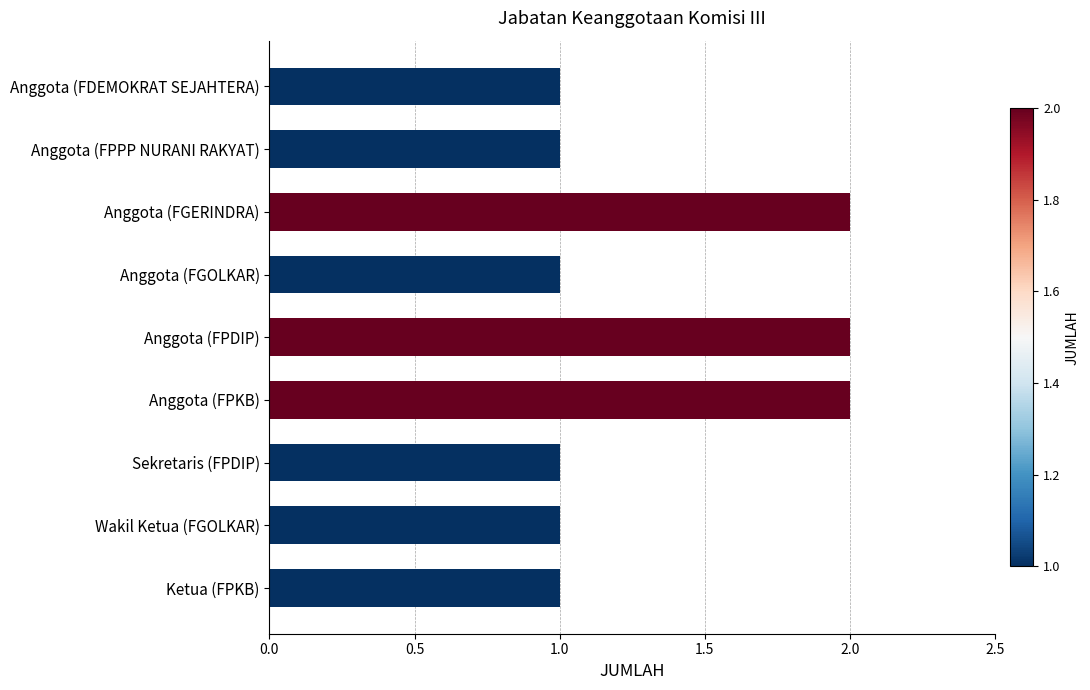

Count the number of data series in this chart.

1